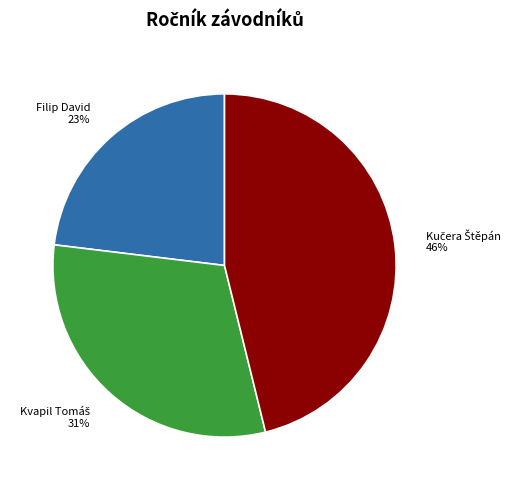

Does Filip David represent more than half of the total?

No